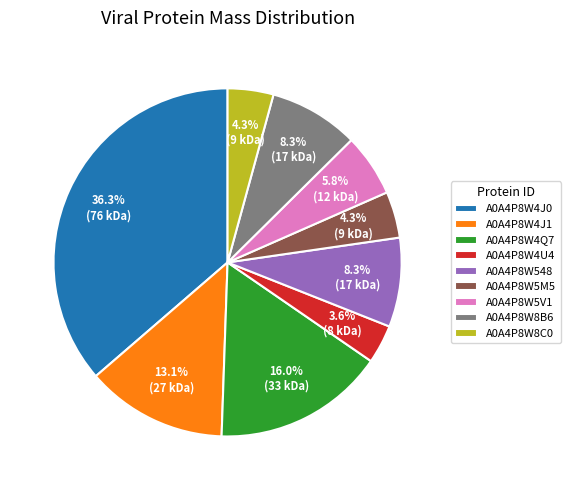

To the nearest percent, what is the difference between the largest and smallest slice percentages?

33%